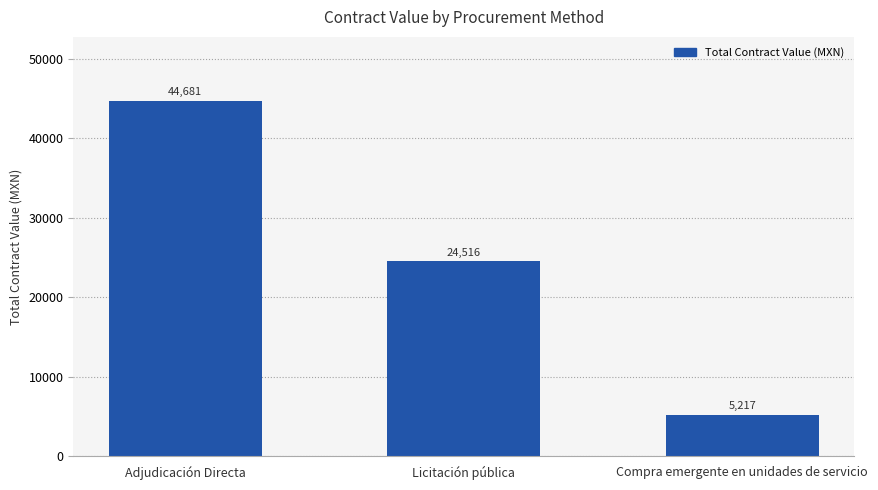

Is it true that the value at Compra emergente en unidades de servicio is 8298.0?

False